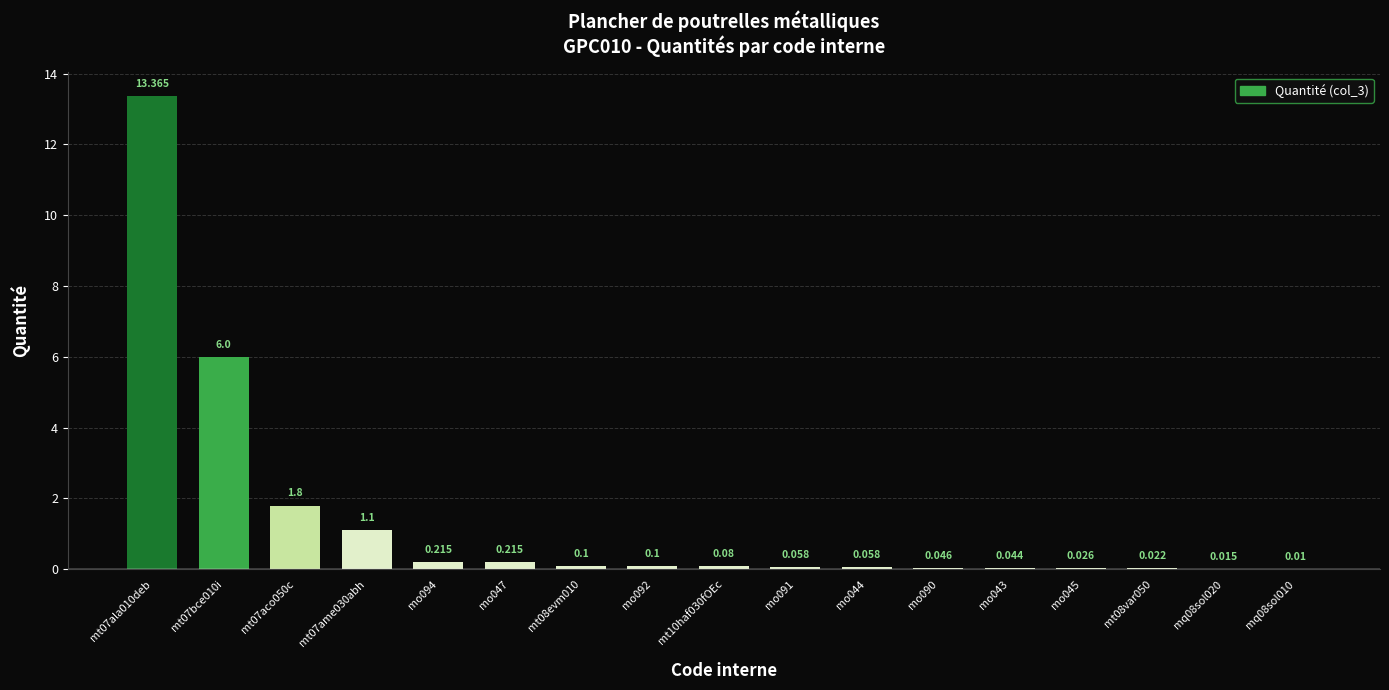

What is the difference between the values at mo044 and mt07aco050c?

1.7